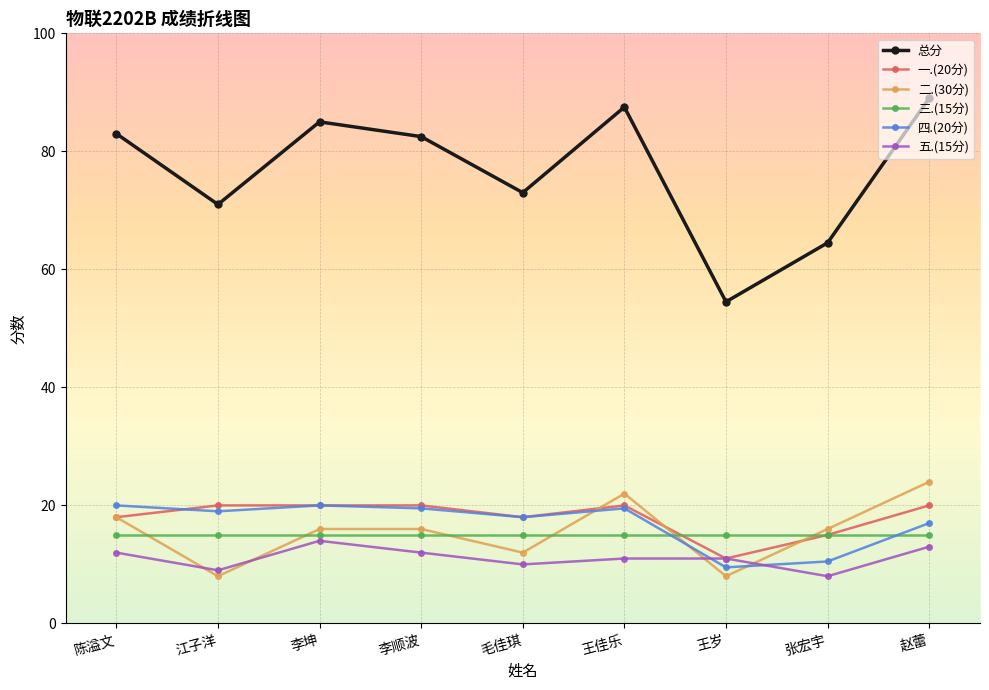

What is the highest value of the 三.(15分) series?

15.0